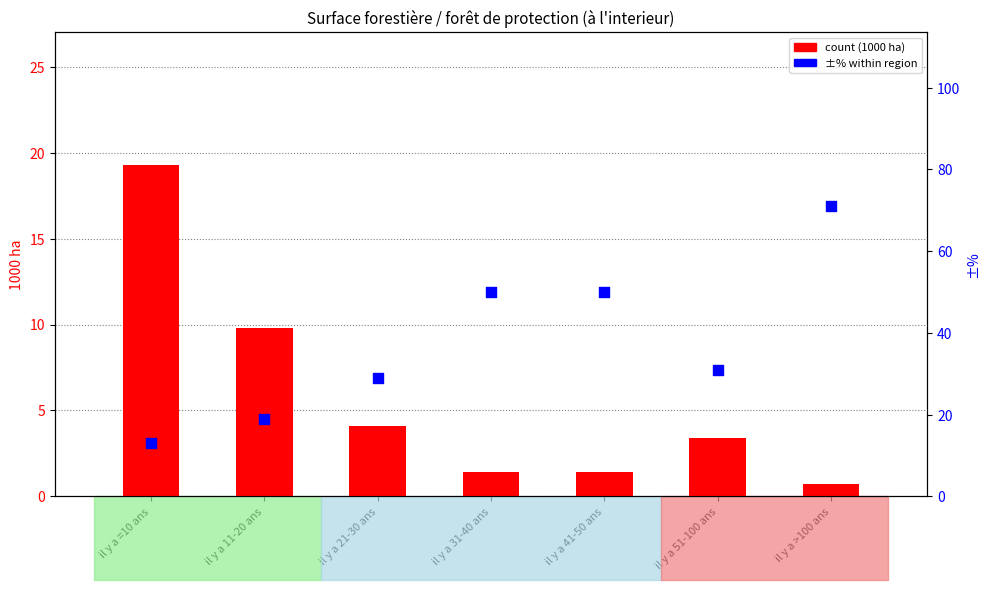

Which series has the widest spread of Y values?

±% (error)